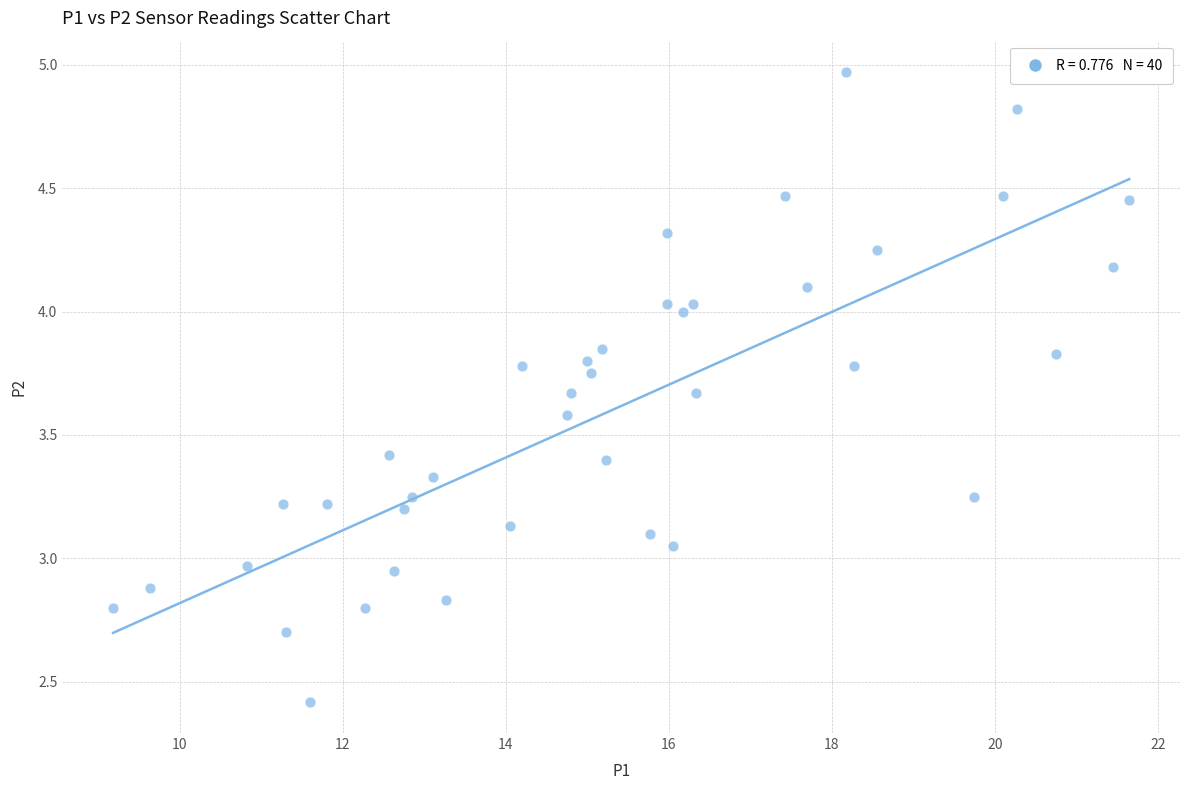

What is the range of X values (max minus min)?

12.5